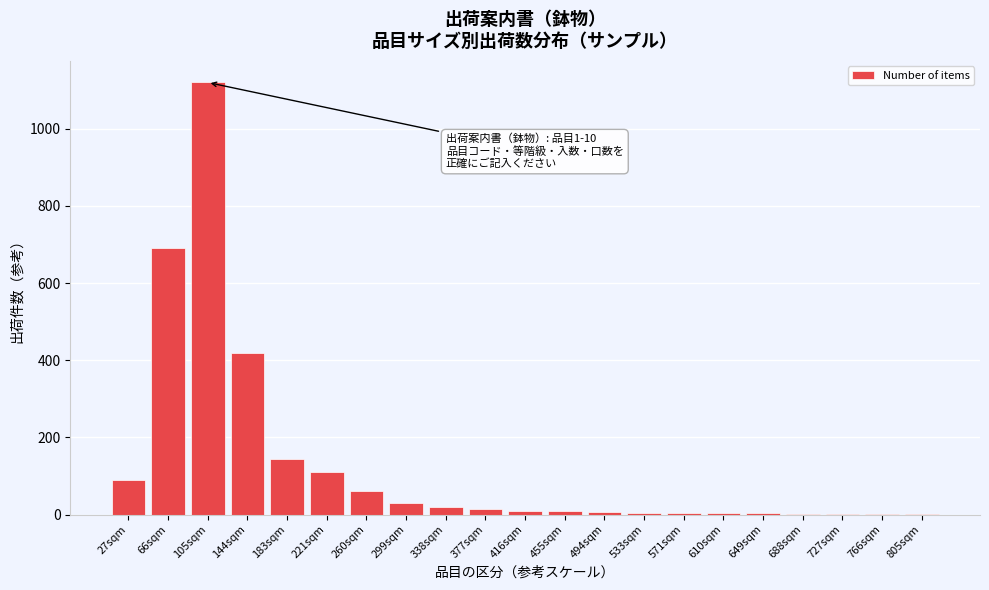

What is the sum of all values?

2745